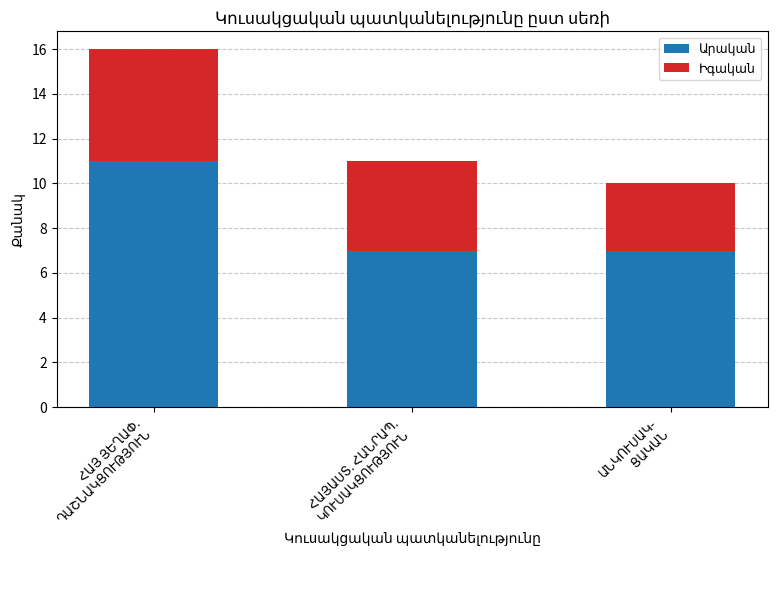

List the series in order of their peak value, lowest first.

Իգական, Արական